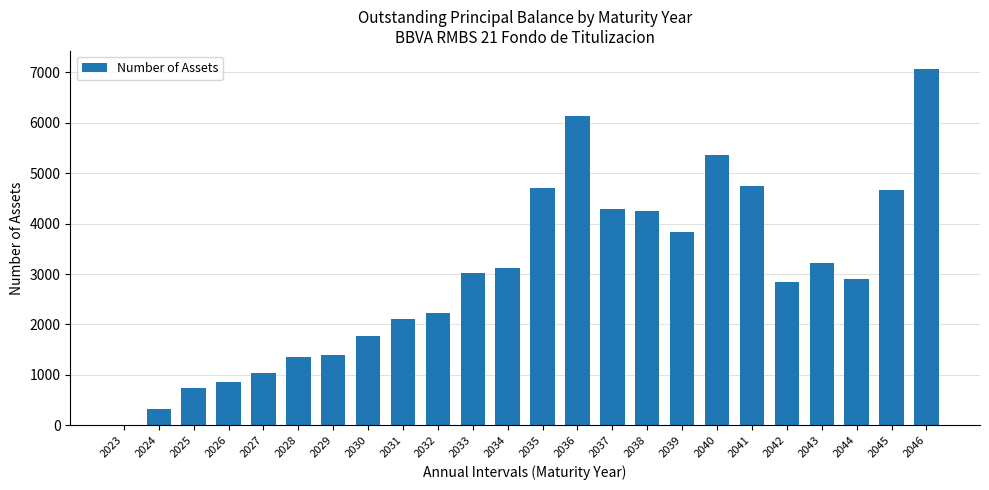

The chart shows a value of 2911 at 2044. True or false?

True